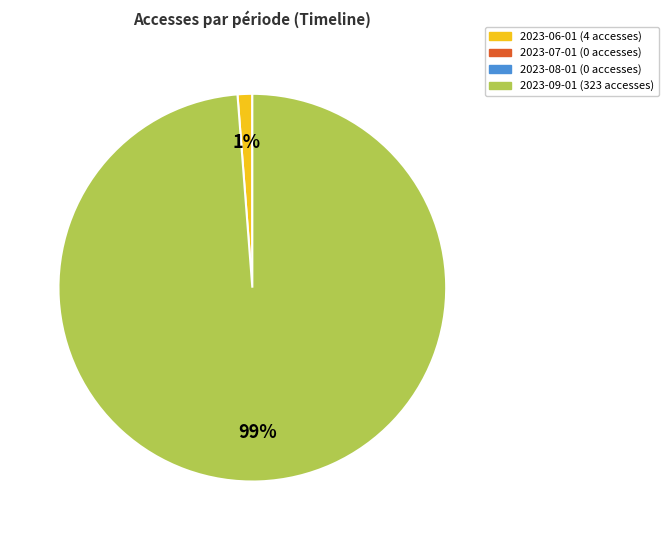

To the nearest percent, what is the average slice percentage?

50%